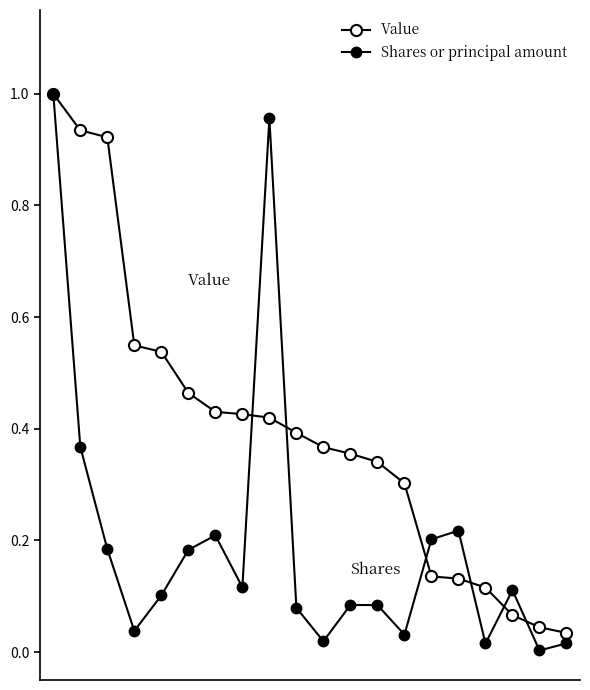

True or false: Shares or principal amount and Value intersect in this chart.

True